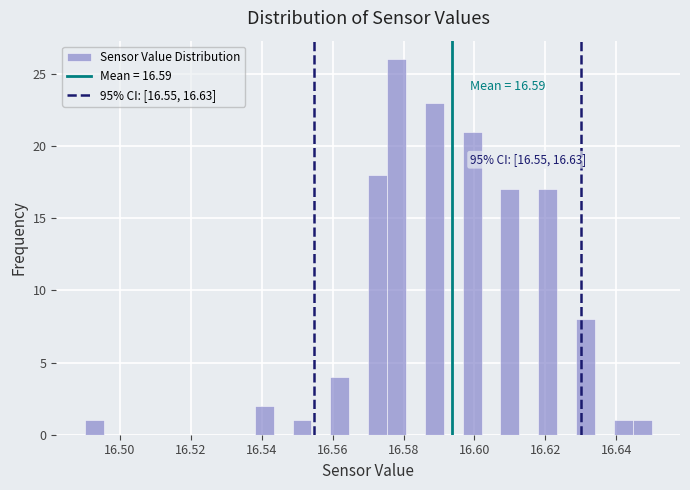

Read against the x-axis, roughly where is the centre of the tallest bar?

16.578